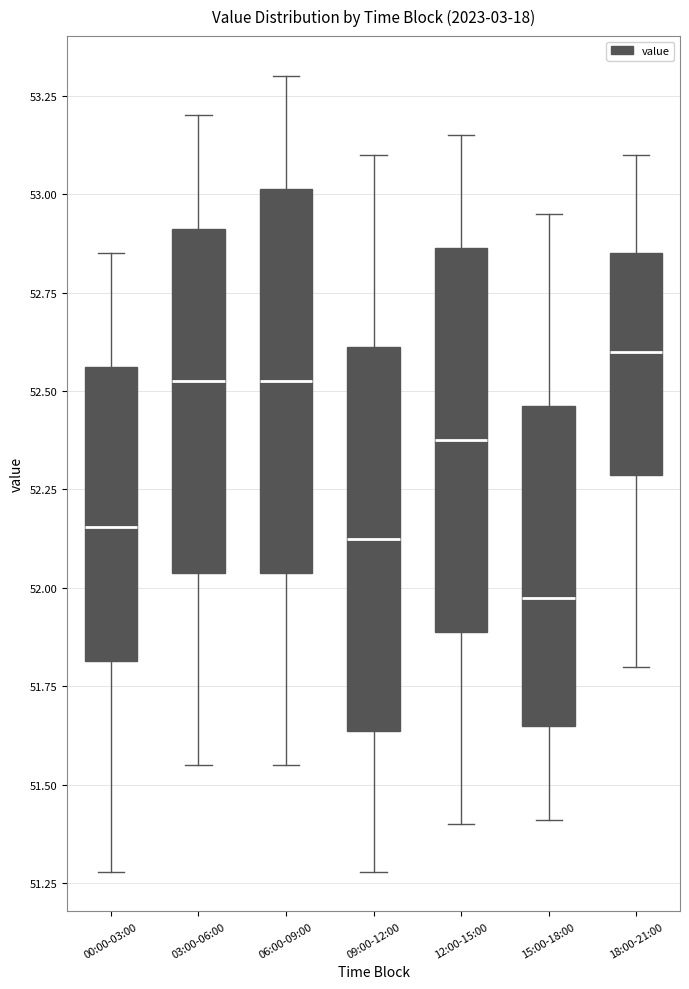

Reading left to right, read every box against the y-axis: the position of its median line, the range the box covers, and the ends of its whiskers. The values are not printed on the chart, so give them approximately, as read against the axis.

00:00-03:00: median 52.15, box 51.80 to 52.55, whiskers 51.30 to 52.85
03:00-06:00: median 52.55, box 52.05 to 52.90, whiskers 51.55 to 53.20
06:00-09:00: median 52.55, box 52.05 to 53.00, whiskers 51.55 to 53.30
09:00-12:00: median 52.15, box 51.65 to 52.60, whiskers 51.30 to 53.10
12:00-15:00: median 52.40, box 51.90 to 52.85, whiskers 51.40 to 53.15
15:00-18:00: median 52.00, box 51.65 to 52.45, whiskers 51.40 to 52.95
18:00-21:00: median 52.60, box 52.30 to 52.85, whiskers 51.80 to 53.10